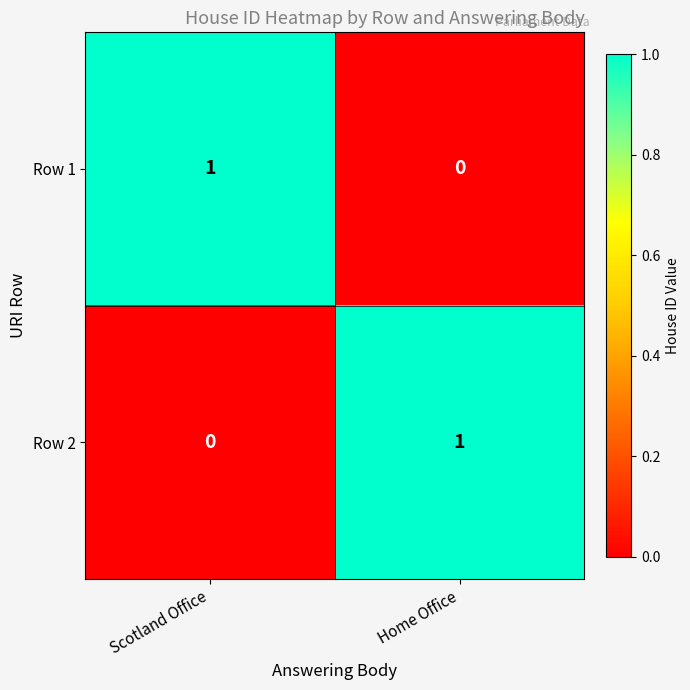

The Row 1 series shows 0 at Home Office. True or false?

True